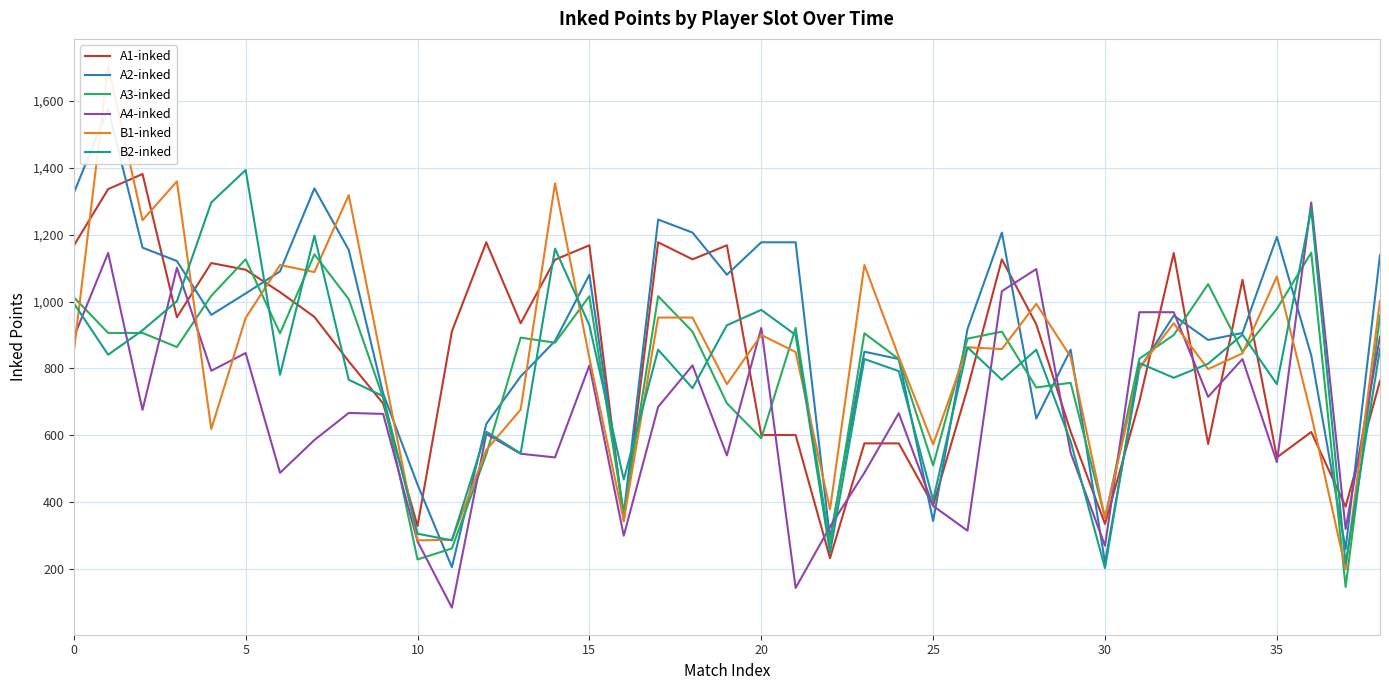

True or false: A3-inked has more than 2 interior local peaks.

True